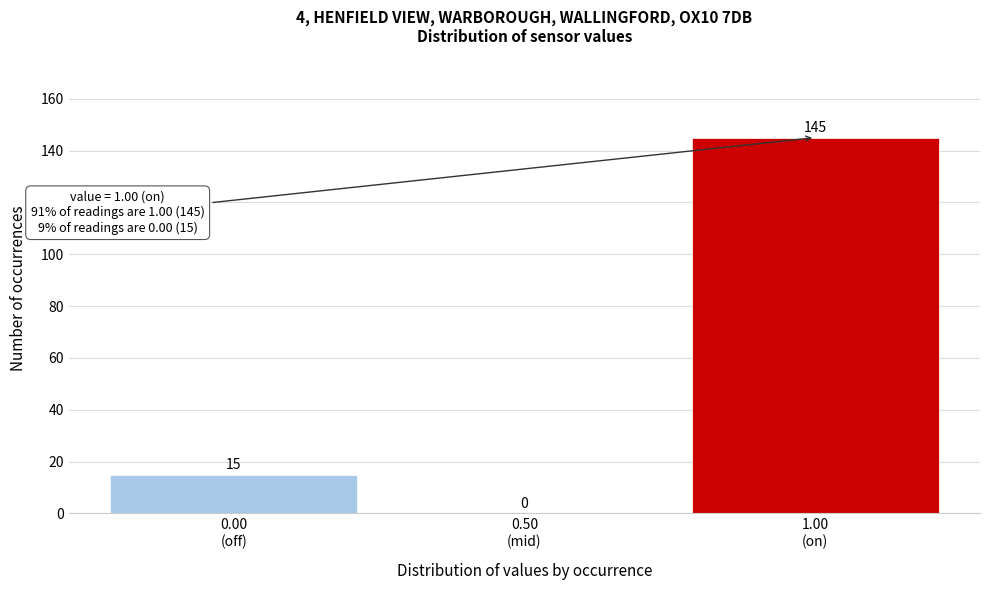

What is the maximum value shown in the chart?

145